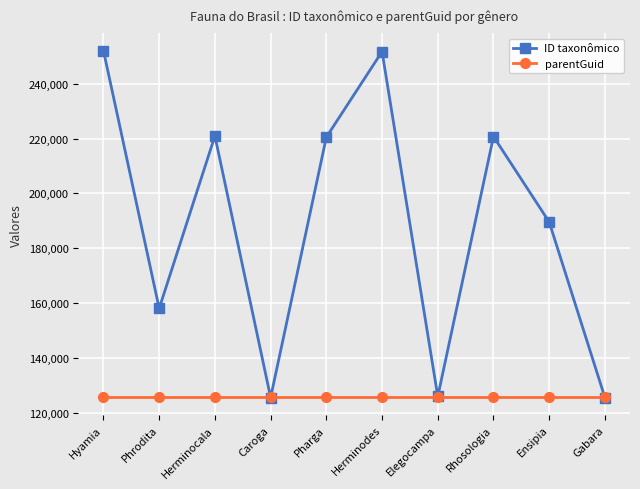

At which category does ID taxonômico reach its first local valley?

Phrodita